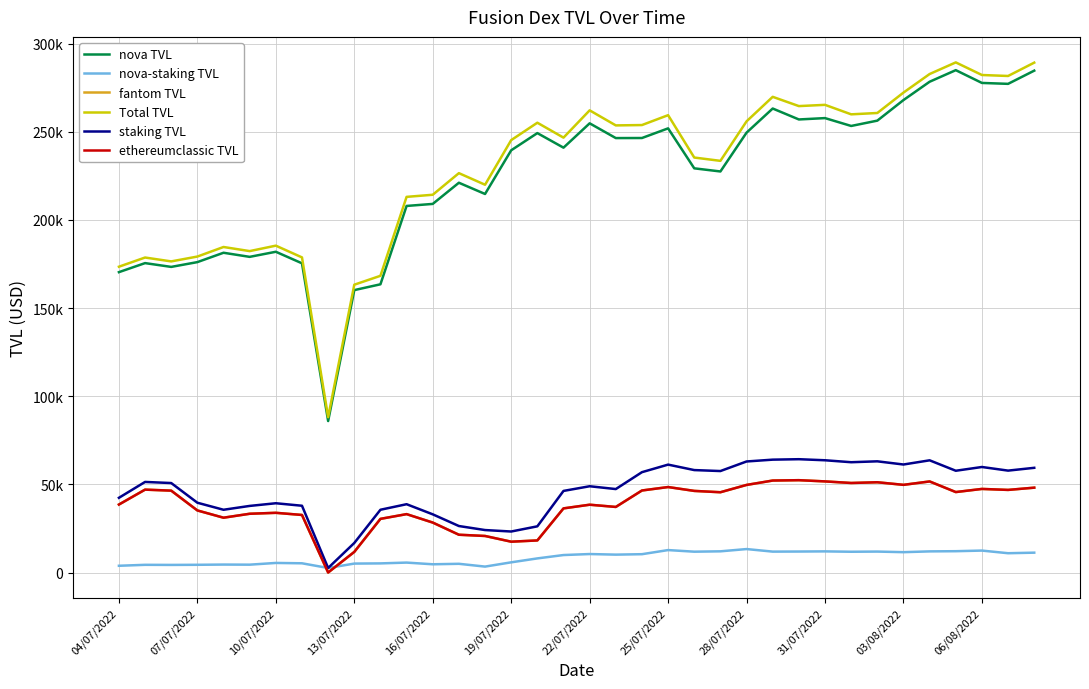

Does the chart have visible grid lines?

Yes